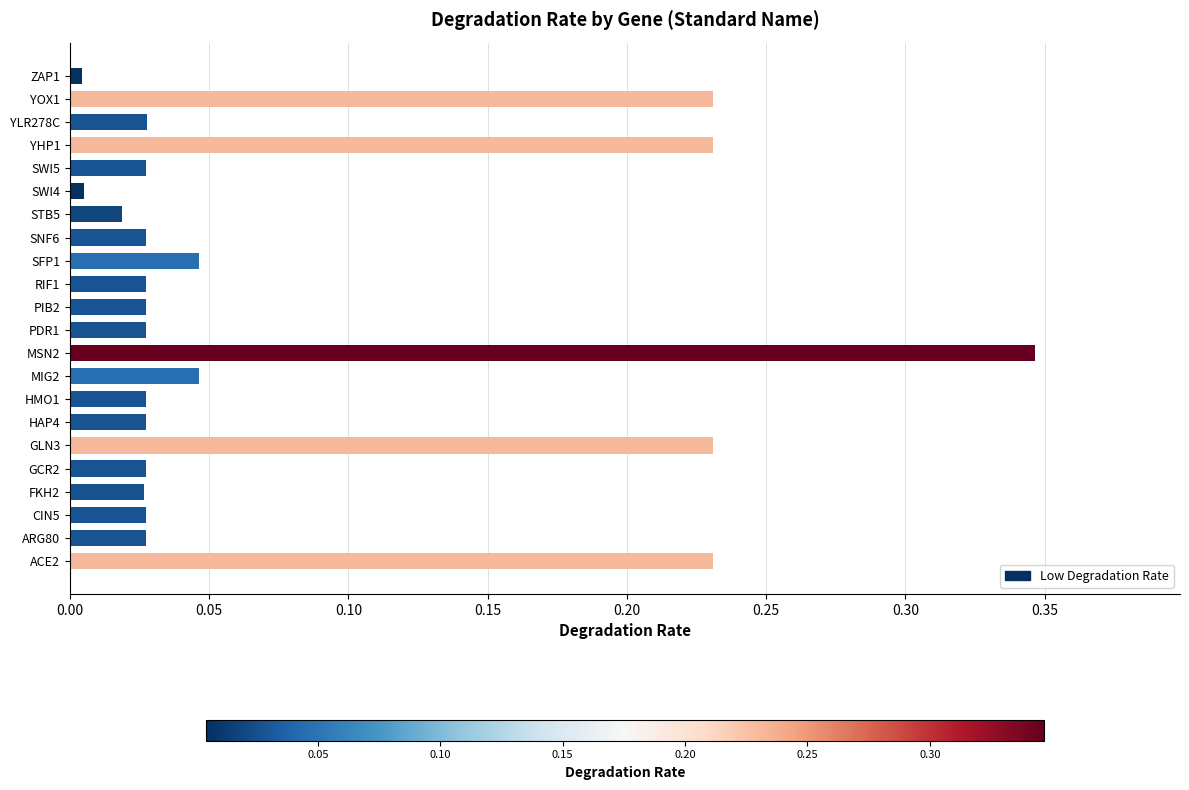

How many bars are there in total?

22